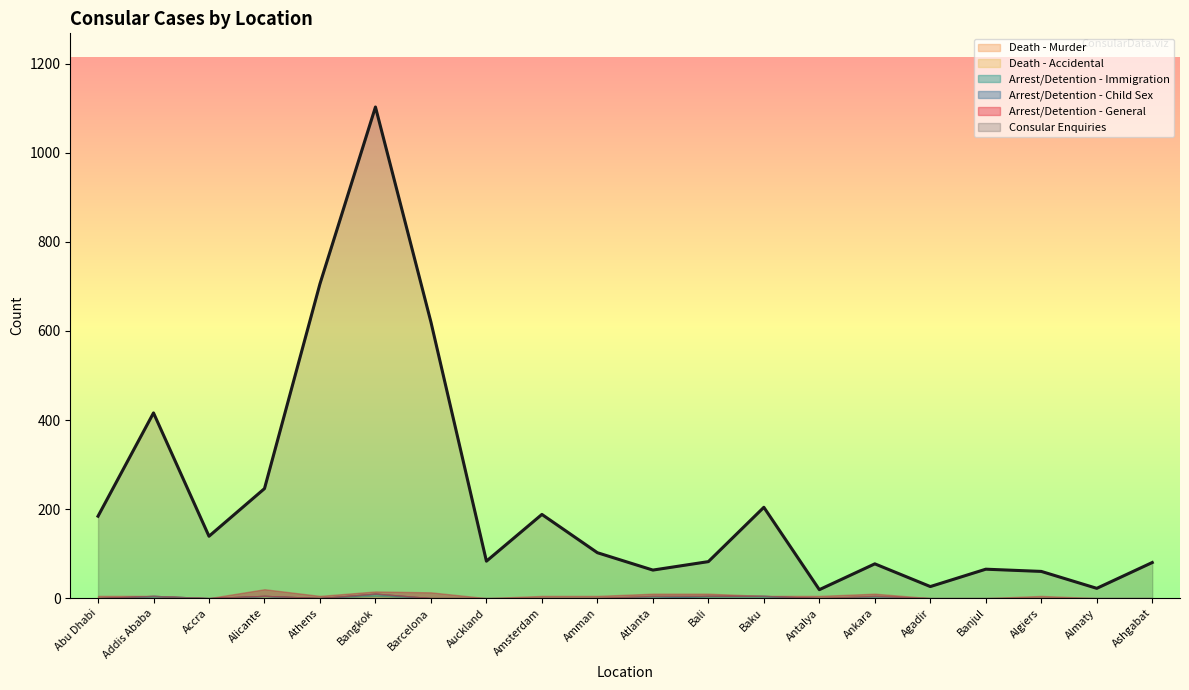

True or false: Death - Murder has more than 2 interior local peaks.

False